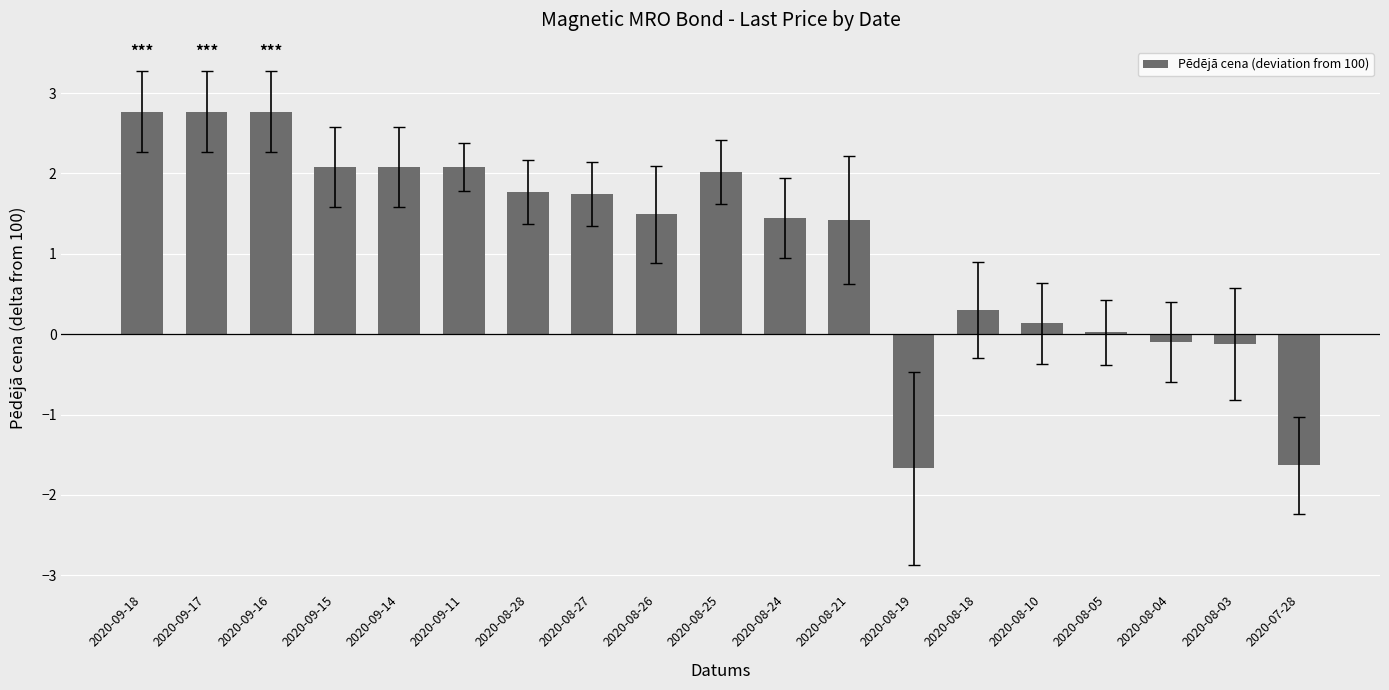

What is the greatest value displayed?

2.8